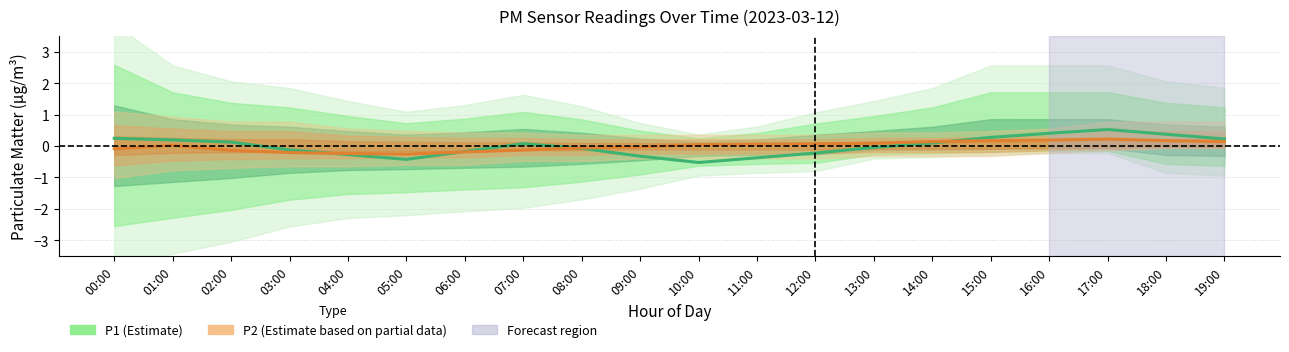

Reading right to left, list all the values displayed in this chart.

P1 (Estimate): 19:00=0.2	18:00=0.4	17:00=0.5	16:00=0.4	15:00=0.3	14:00=0.1	13:00=-0.0	12:00=-0.2	11:00=-0.4	10:00=-0.5	09:00=-0.3	08:00=-0.1	07:00=0.1	06:00=-0.2	05:00=-0.4	04:00=-0.3	03:00=-0.1	02:00=0.1	01:00=0.2	00:00=0.2
P2 (Estimate based on partial data): 19:00=0.1	18:00=0.2	17:00=0.2	16:00=0.2	15:00=0.2	14:00=0.1	13:00=0.1	12:00=0.1	11:00=0.1	10:00=0.0	09:00=-0.0	08:00=-0.1	07:00=-0.1	06:00=-0.2	05:00=-0.3	04:00=-0.2	03:00=-0.2	02:00=-0.1	01:00=0.0	00:00=-0.1